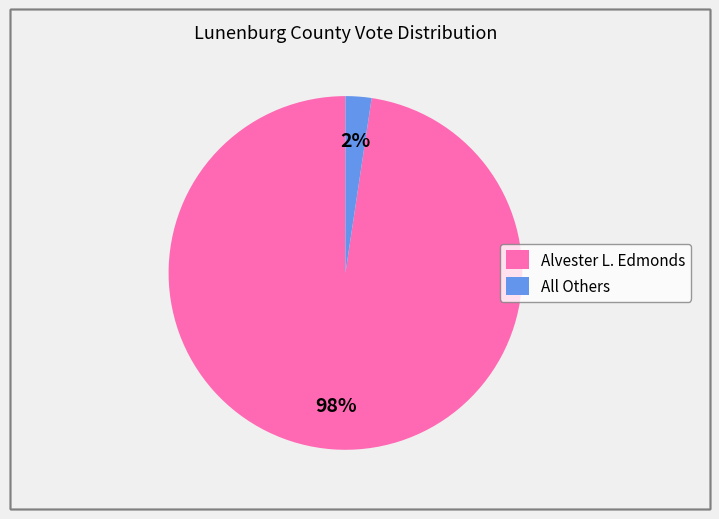

What is the smallest slice in the pie chart?

All Others